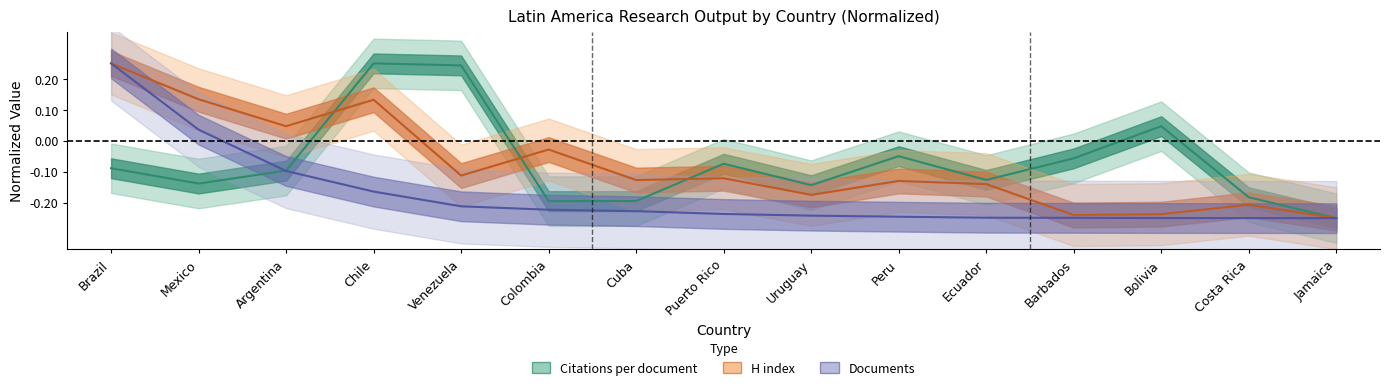

Which has a higher value, Barbados or Venezuela?

Venezuela